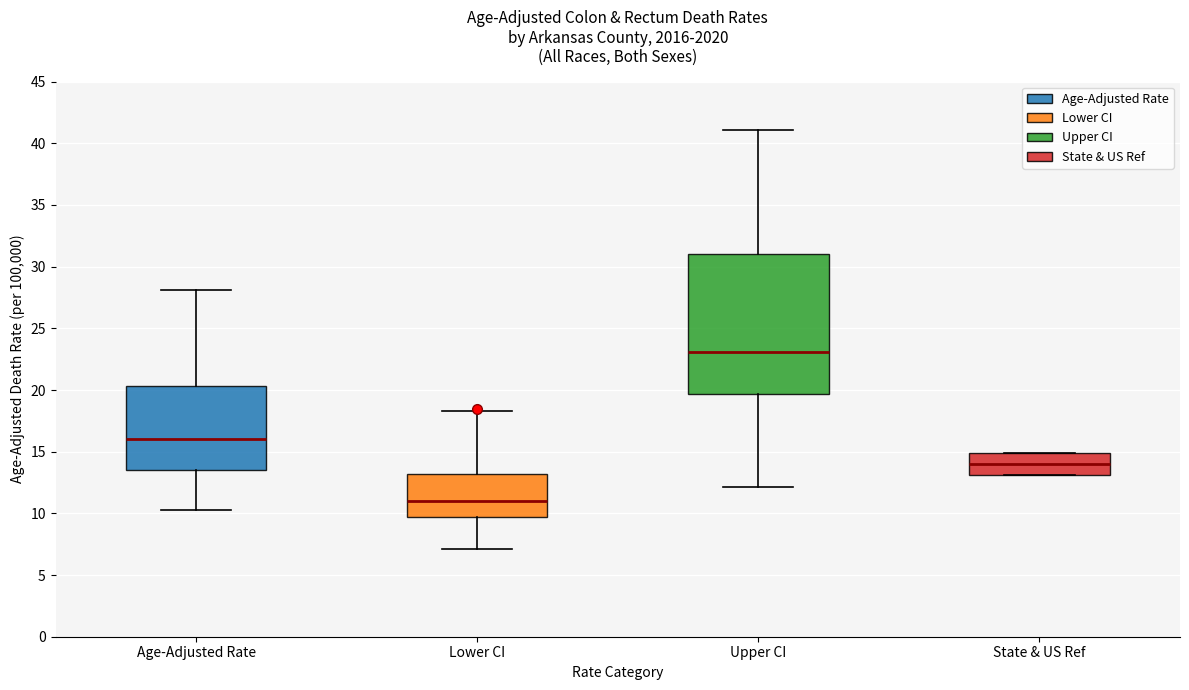

Which box's median line is the highest?

Upper CI